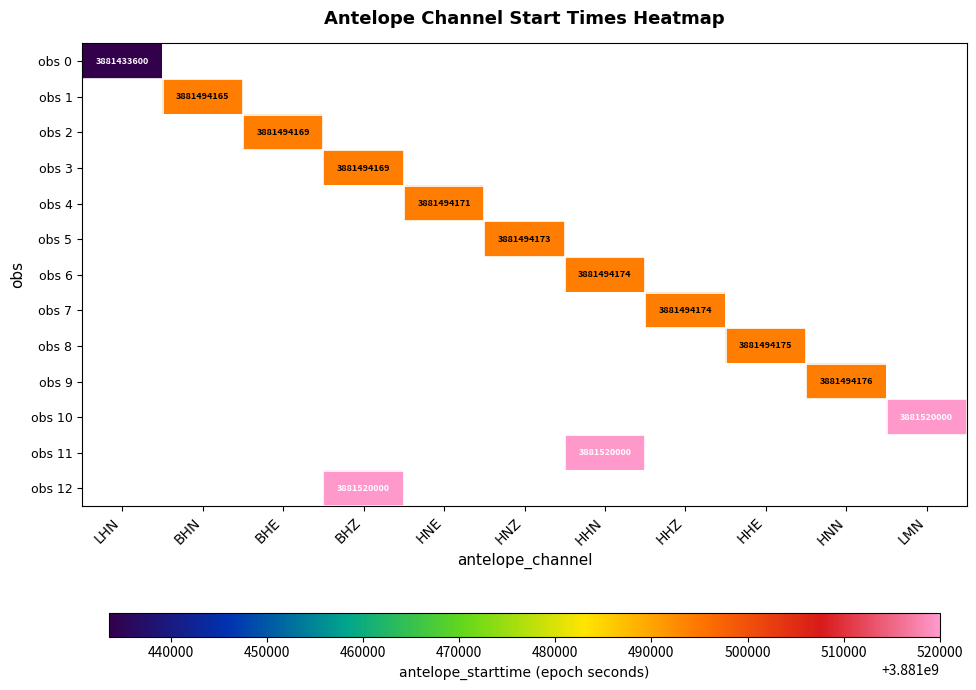

Is it true that obs 11 equals 6365320687 at HHN?

False